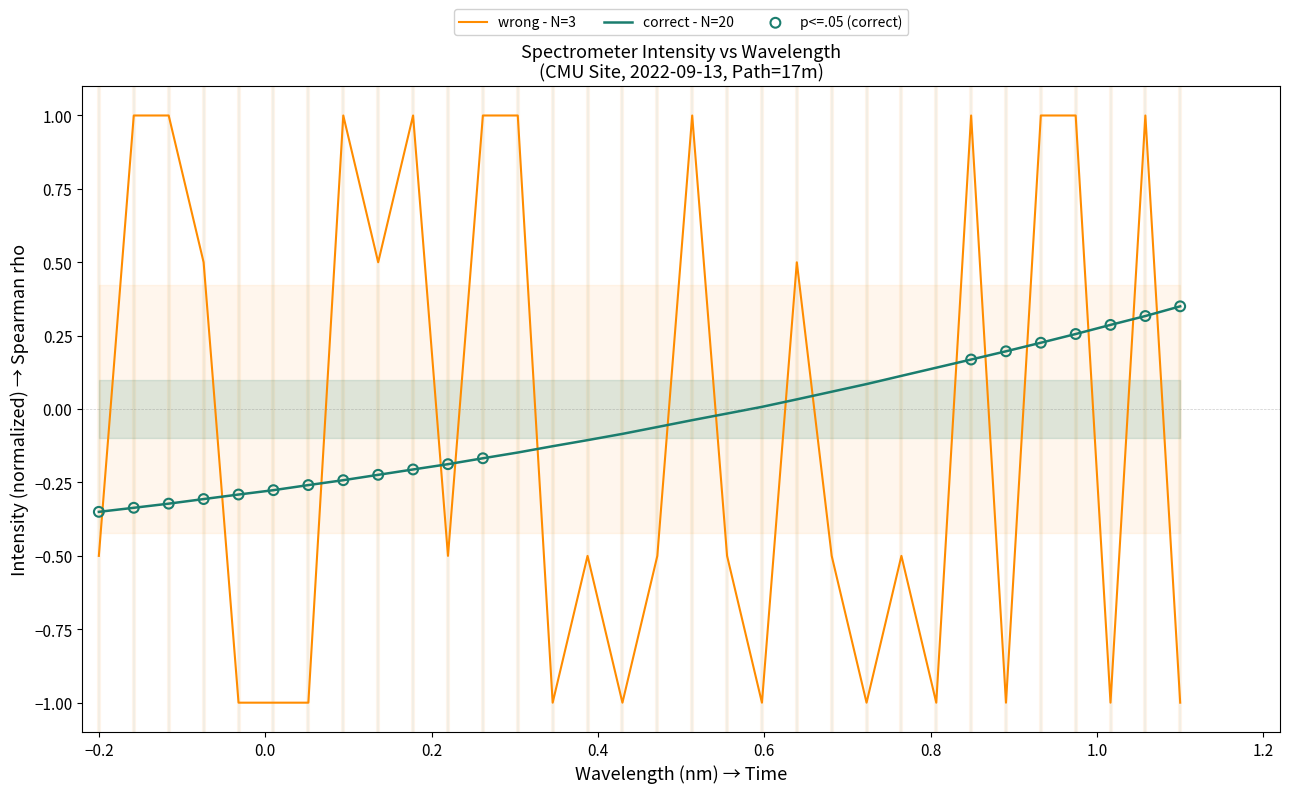

What is the change in value from 219.9712 to 223.5987?

+0.5